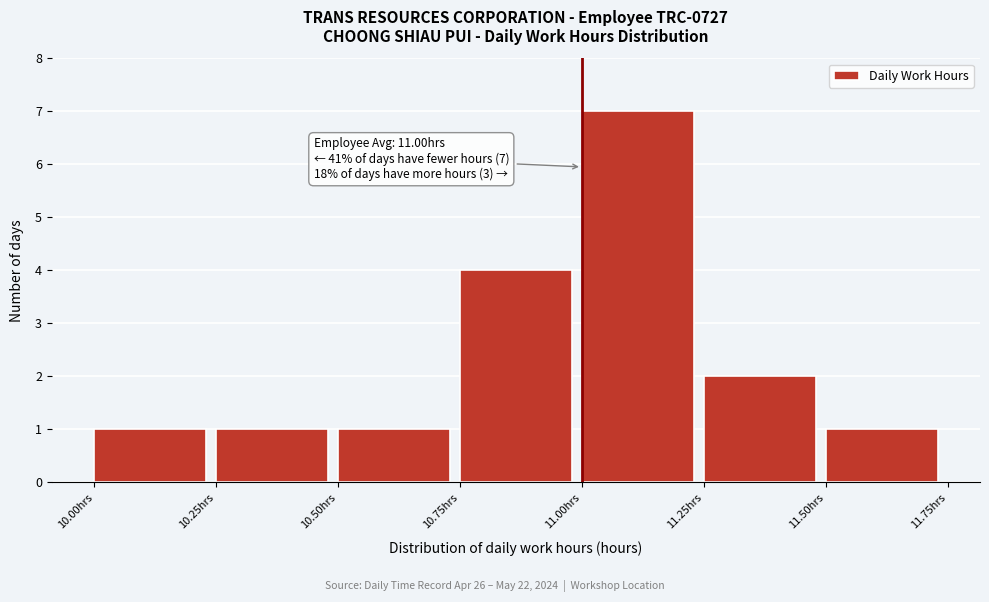

Which range on the x-axis has the tallest bar?

11.00 to 11.25